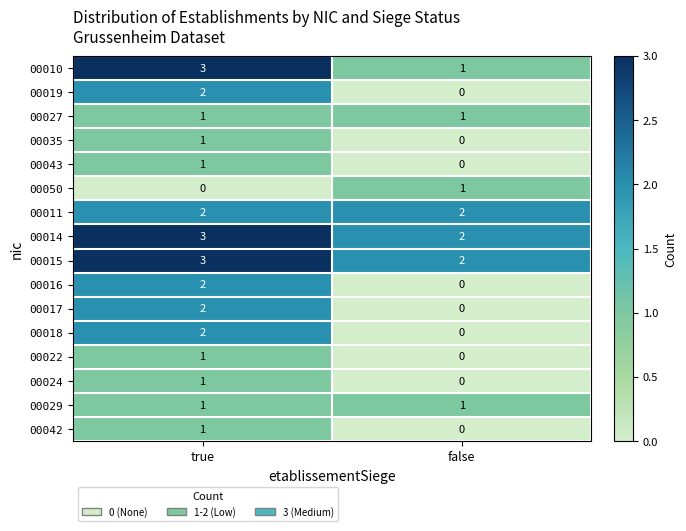

Count the number of categories in the chart.

2